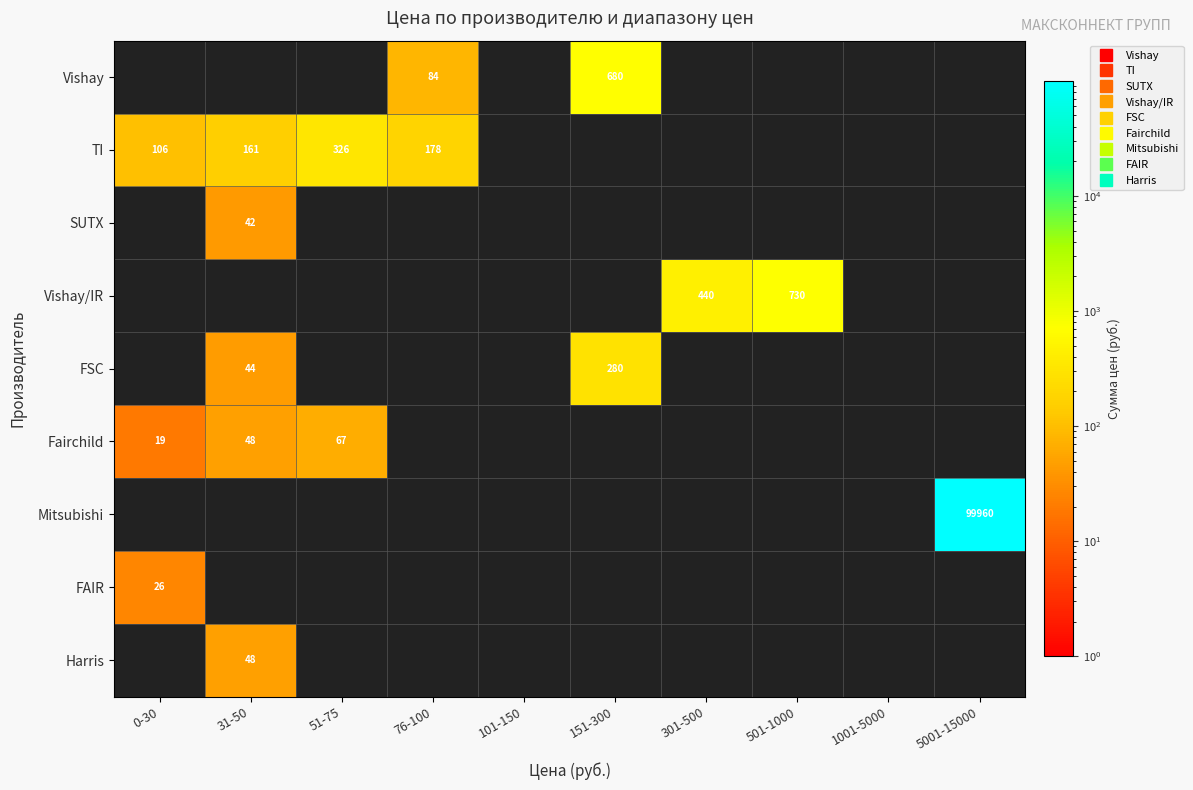

What is the maximum value for FAIR?

26.0